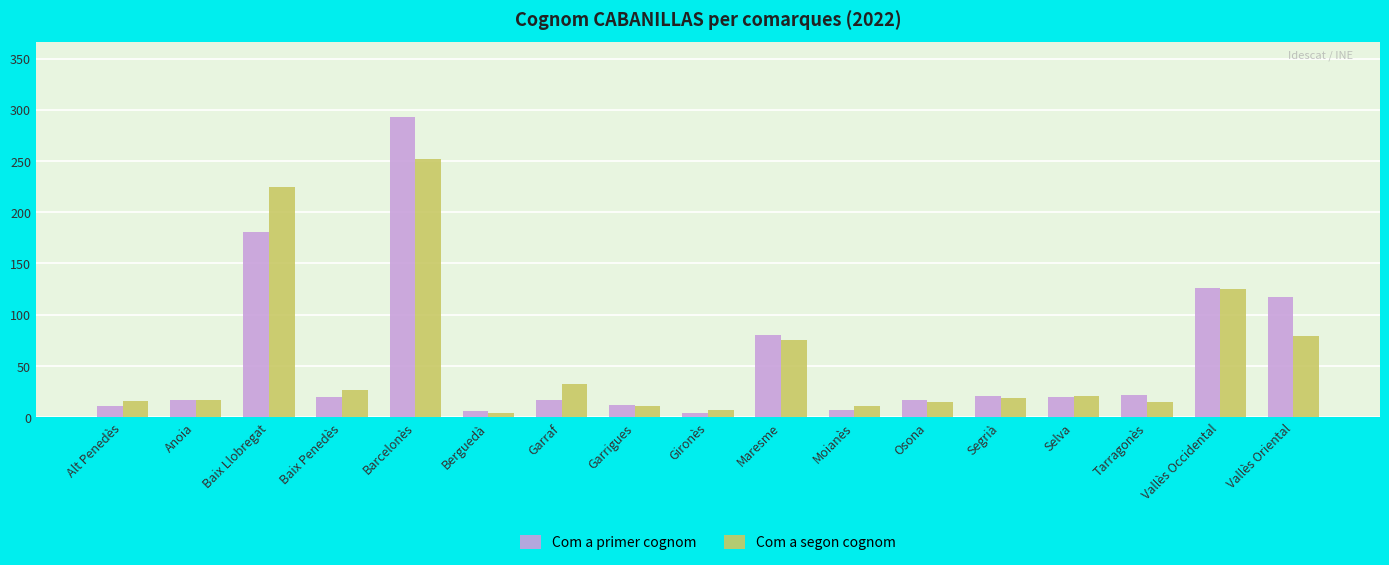

Read the Com a primer cognom value at Anoia.

17